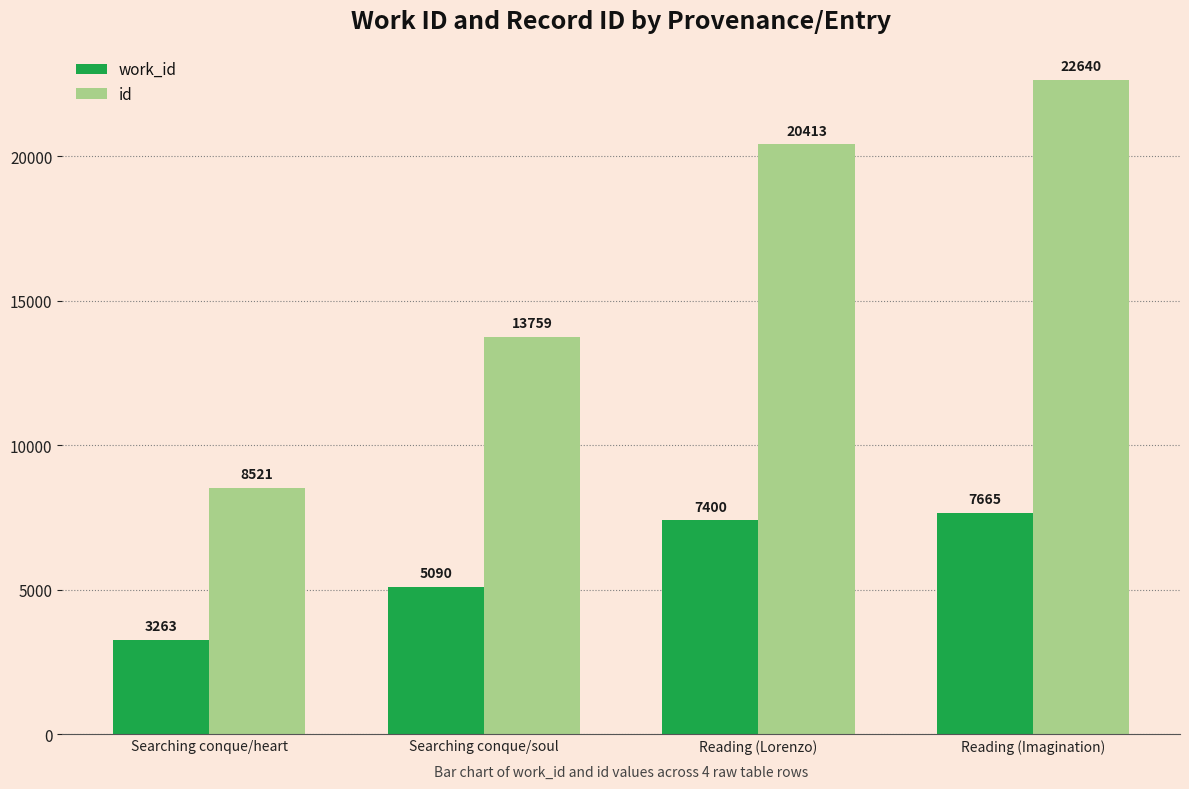

What are all the series names shown in the legend?

work_id, id